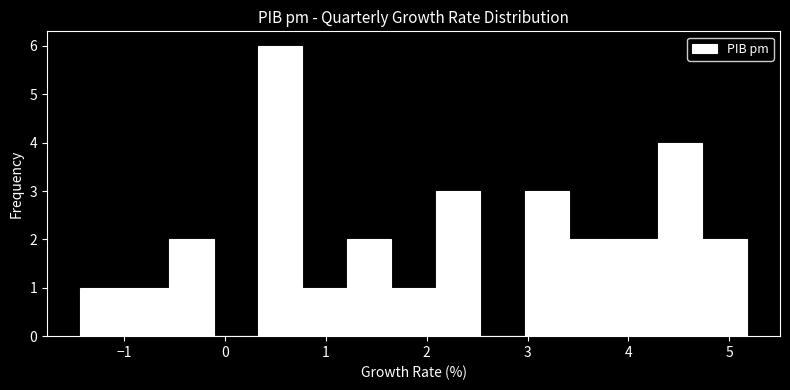

What is the height of the bar covering 1.2 to 1.6 on the x-axis? Neither the bar edges nor the heights are printed on the chart, so give them approximately, as read against the axes.

2